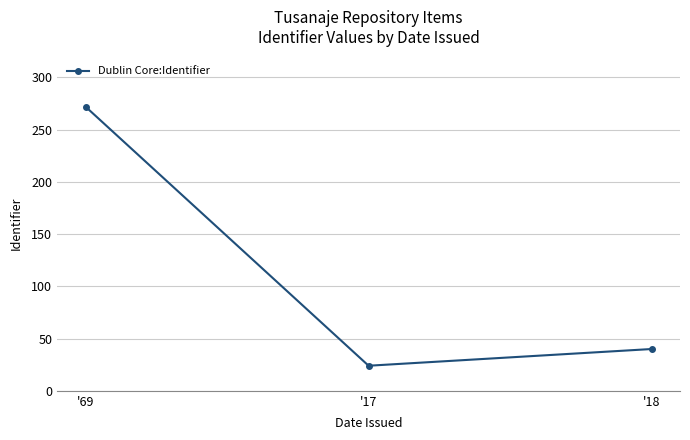

Reading left to right, list all the values displayed in this chart.

'69=272	'17=24	'18=40